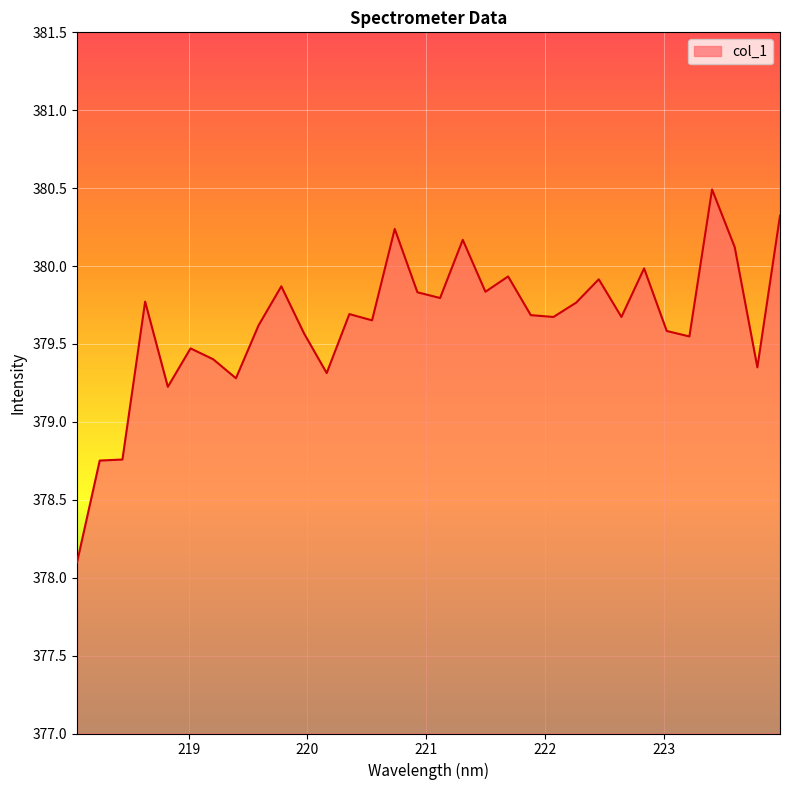

What is the smallest value displayed?

378.1